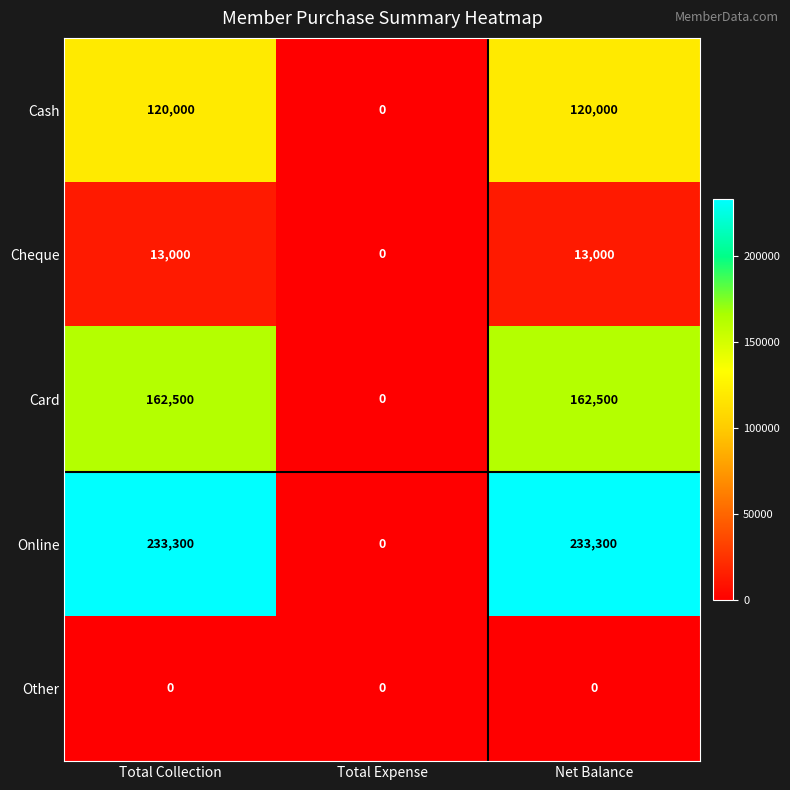

Reading left to right, transcribe all the data shown in this chart.

Cash: Total Collection=120000	Total Expense=0	Net Balance=120000
Cheque: Total Collection=13000	Total Expense=0	Net Balance=13000
Card: Total Collection=162500	Total Expense=0	Net Balance=162500
Online: Total Collection=233300	Total Expense=0	Net Balance=233300
Other: Total Collection=0	Total Expense=0	Net Balance=0